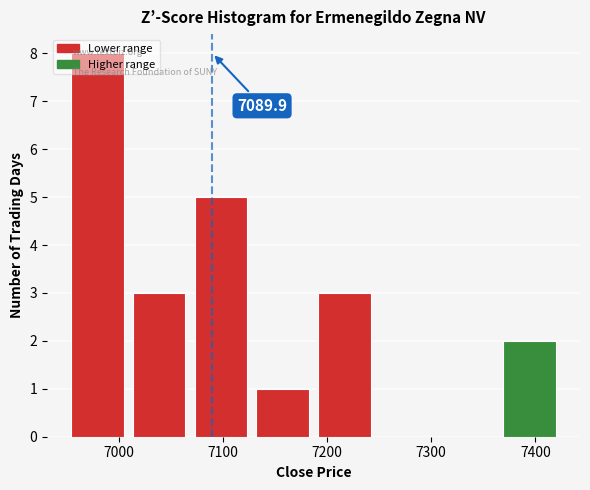

Which range on the x-axis has the tallest bar?

6950 to 7010